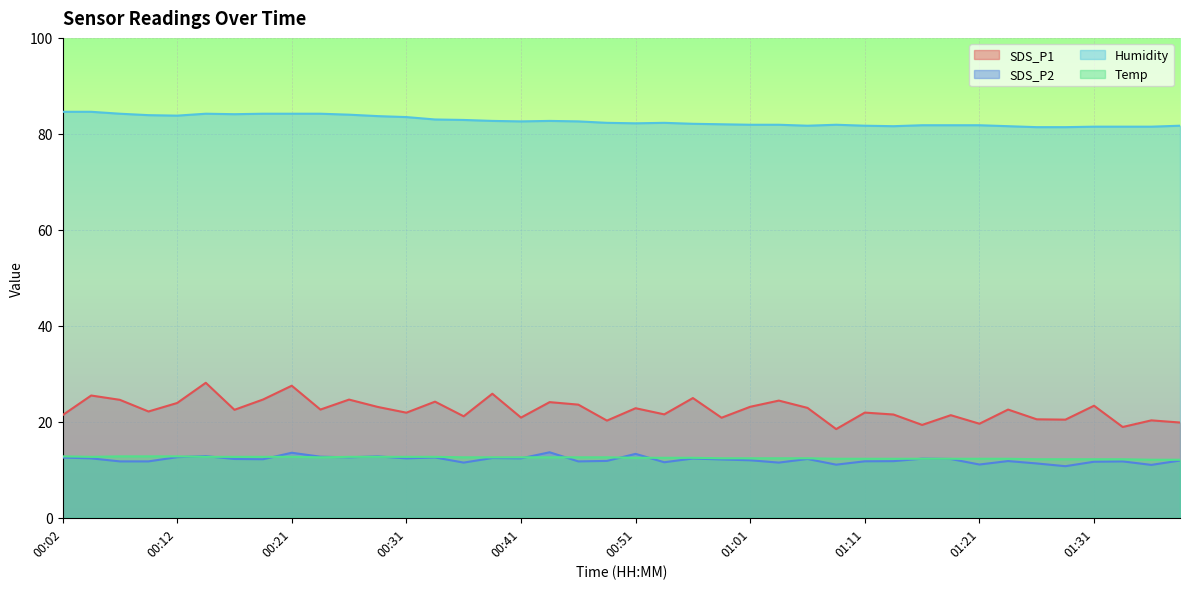

What is the average value of the SDS_P2 series?

12.1